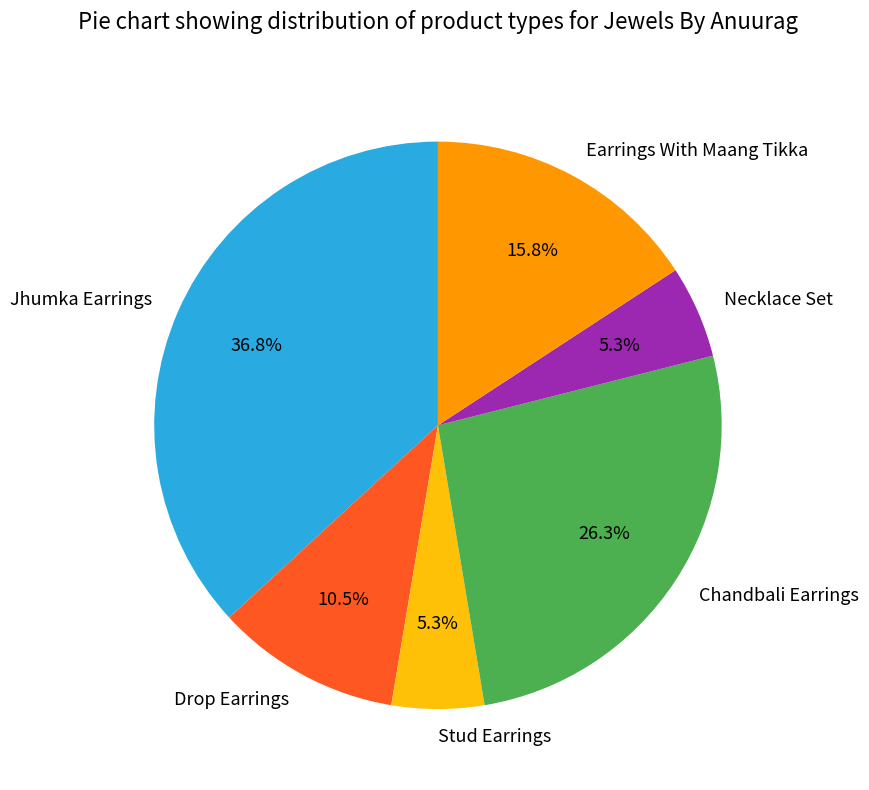

How many segments does this pie chart have?

6